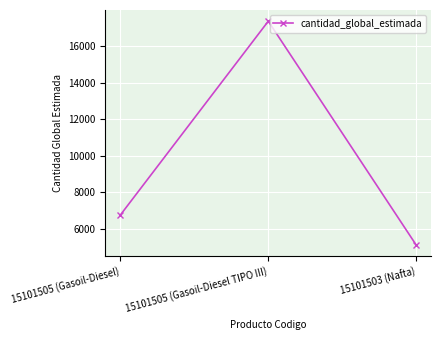

What is the approximate value at 15101505 (Gasoil-Diesel)?

6739